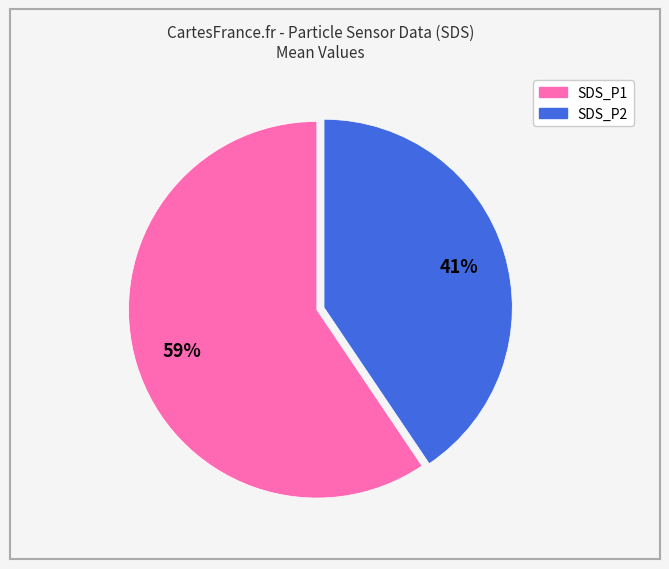

Is it true that SDS_P1 is 67% of the pie?

False